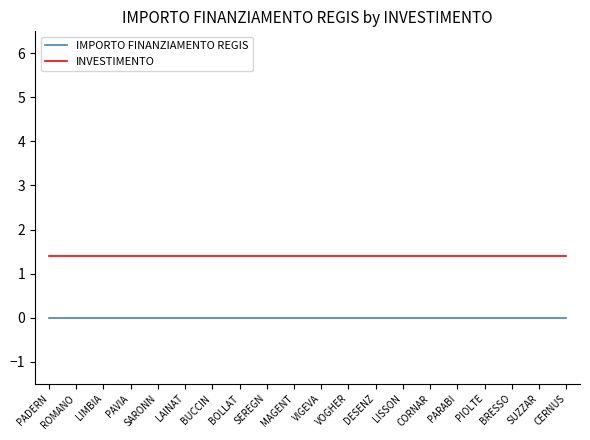

What is the minimum value for INVESTIMENTO?

1.4